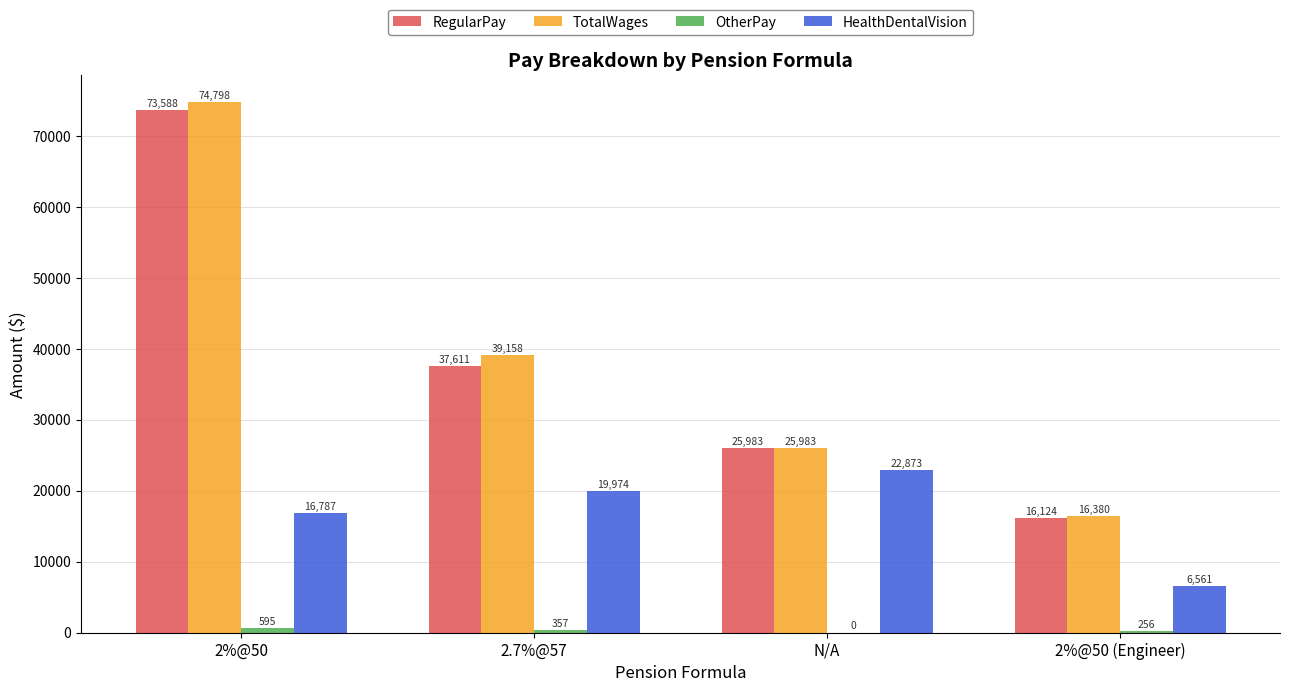

Between 2.7%@57 and 2%@50 (Engineer), which series saw the biggest shift?

TotalWages